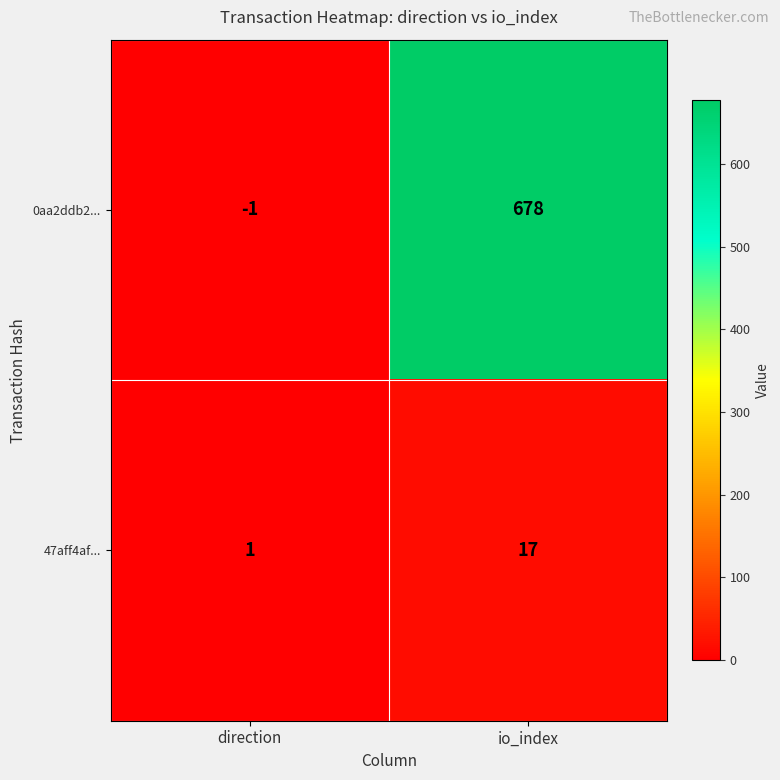

Reading right to left, list all the values displayed in this chart.

0aa2ddb2...: 678	-1
47aff4af...: 17	1